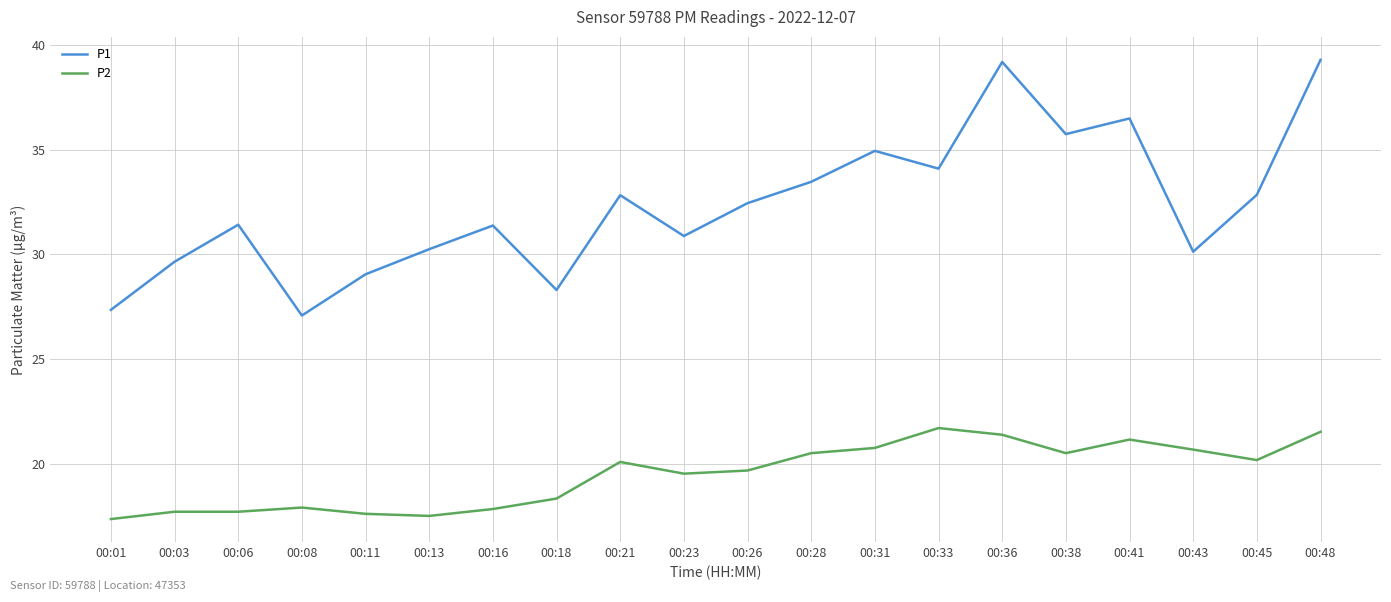

What is the maximum value for P1?

39.3